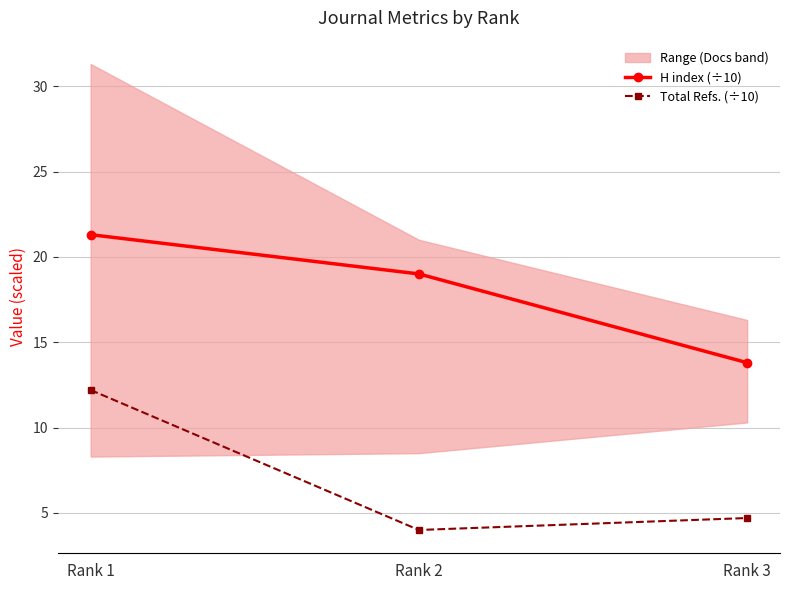

What is the spread (max minus min) of values at Rank 3?

9.1